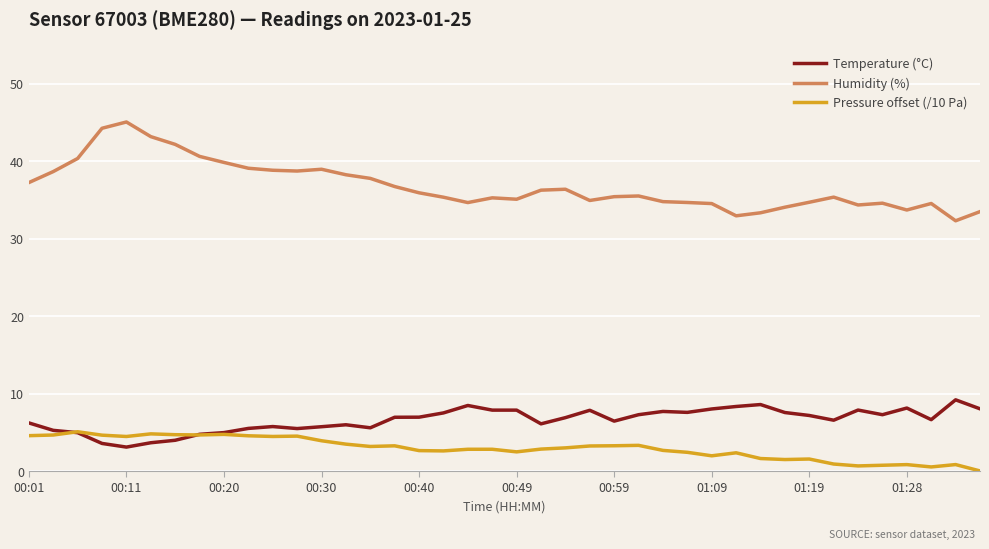

Does the chart have visible grid lines?

Yes